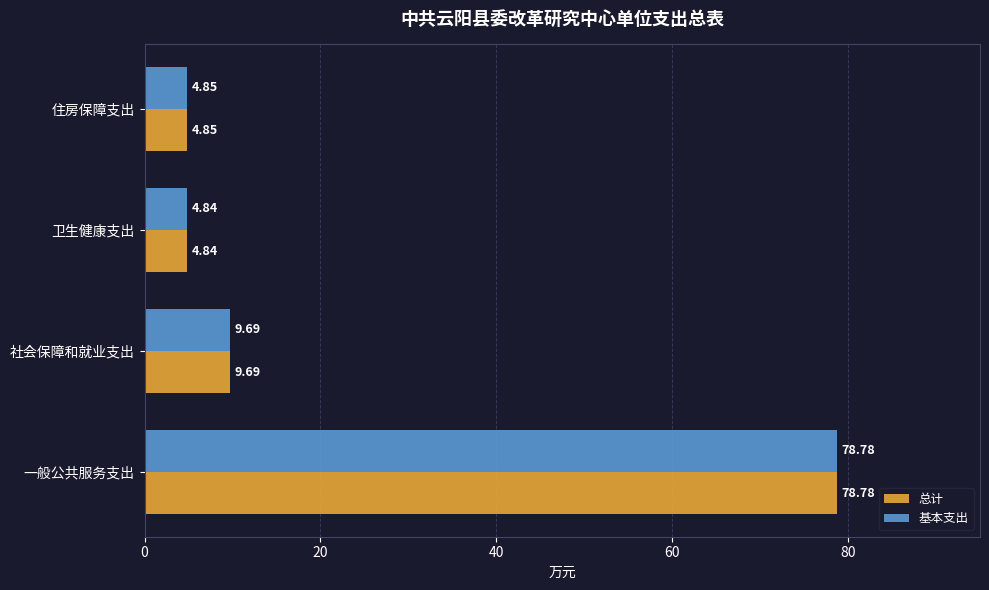

At which label is 总计 closest to 41?

社会保障和就业支出